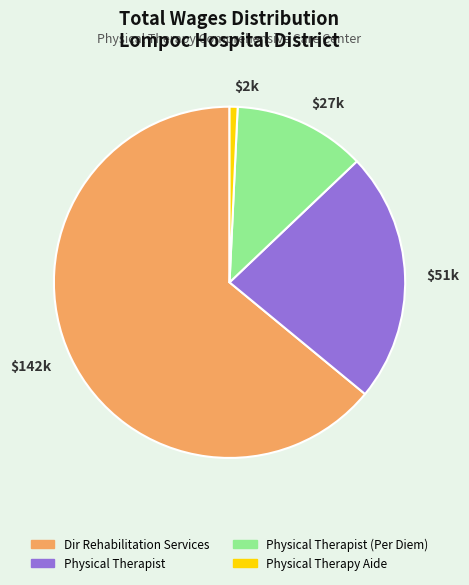

Is it true that $142k is 69% of the pie?

False